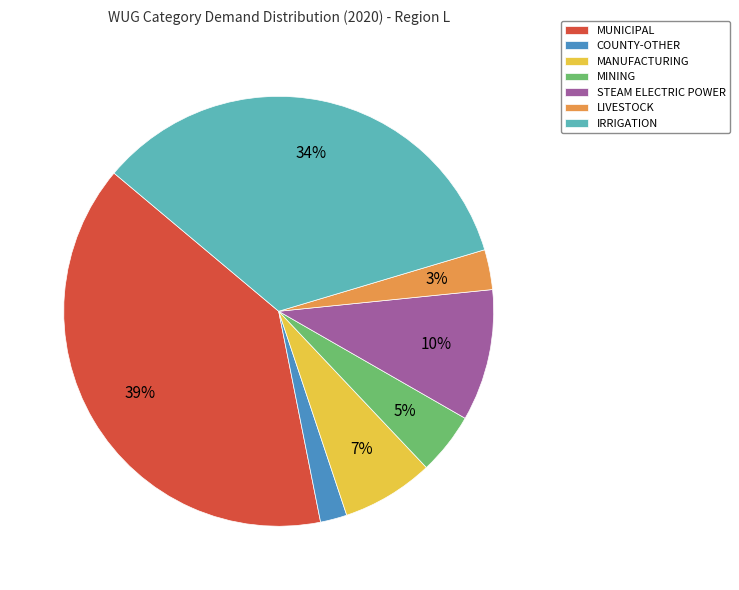

True or false: COUNTY-OTHER accounts for 15% of the total.

False